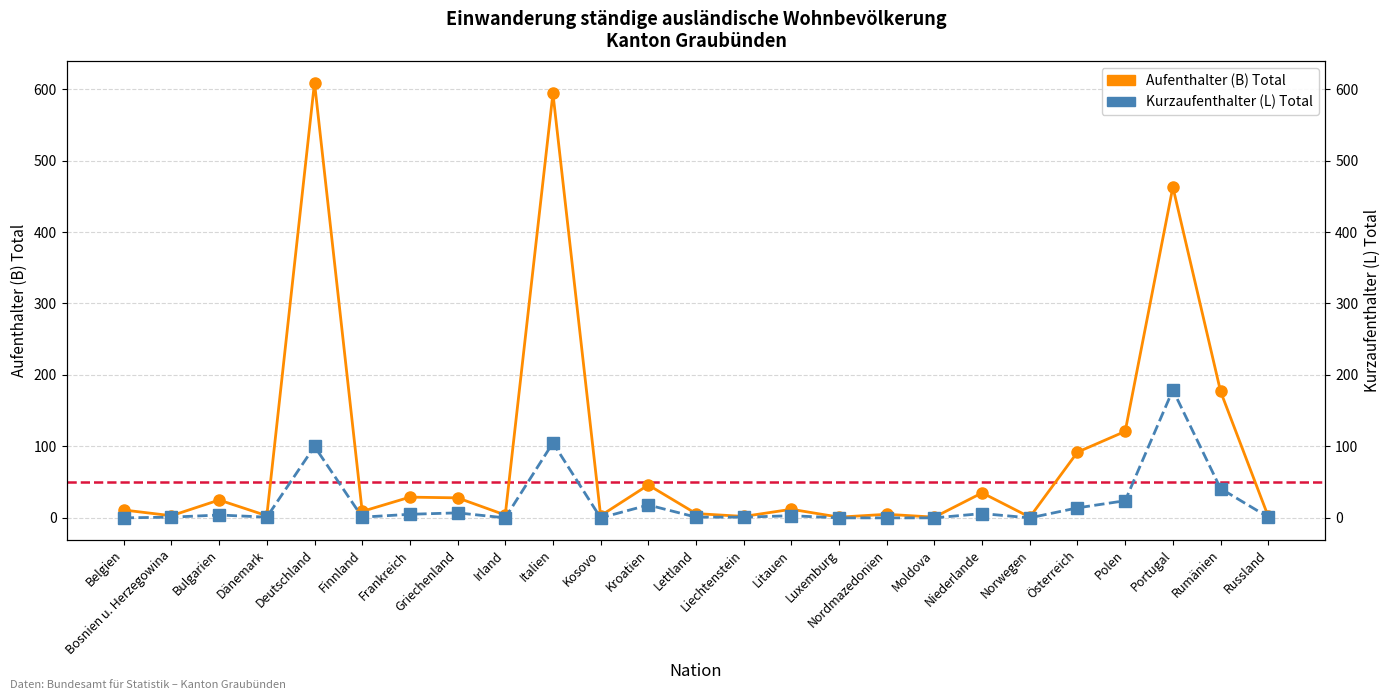

The Aufenthalter (B) Total series shows 28 at Griechenland. True or false?

True